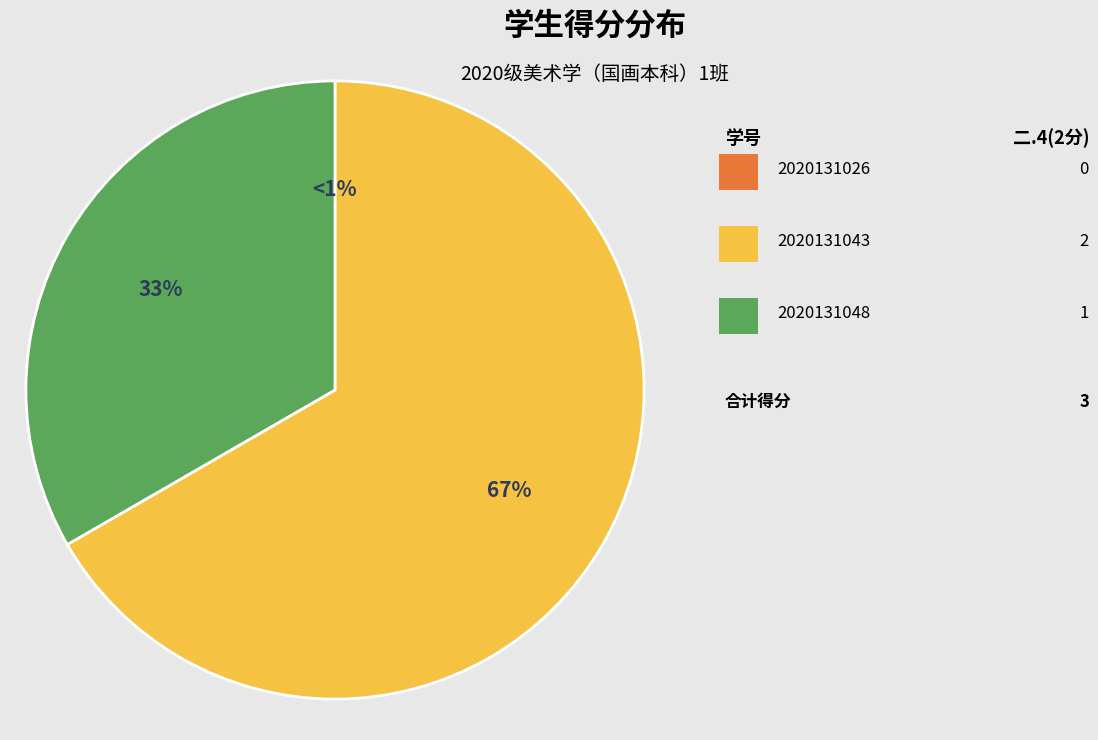

Between 2020131043 and 2020131026, which is larger?

2020131043